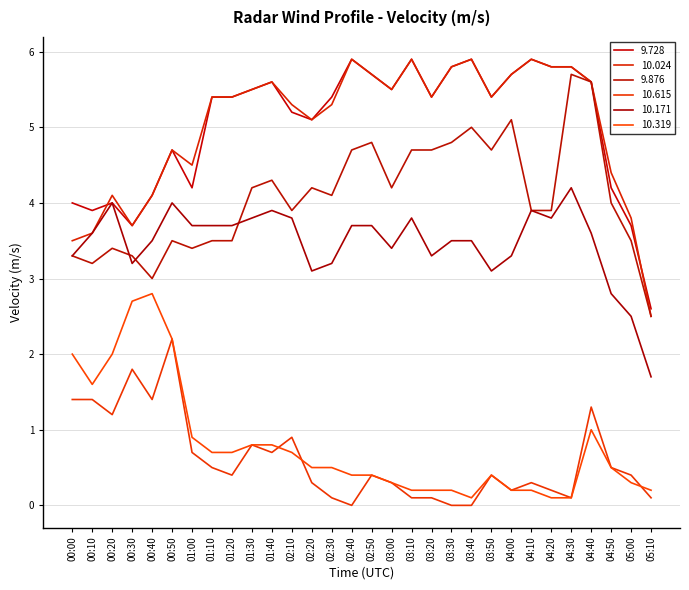

What is the difference between the maximum and minimum values in the 10.024 series?

3.4